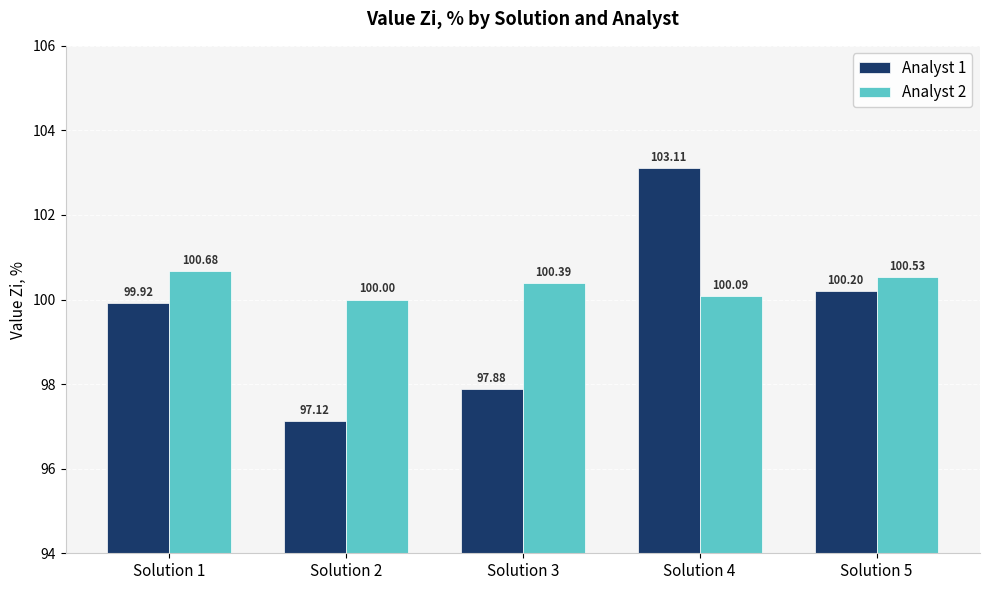

At which category does the chart reach its minimum across all series?

Solution 2